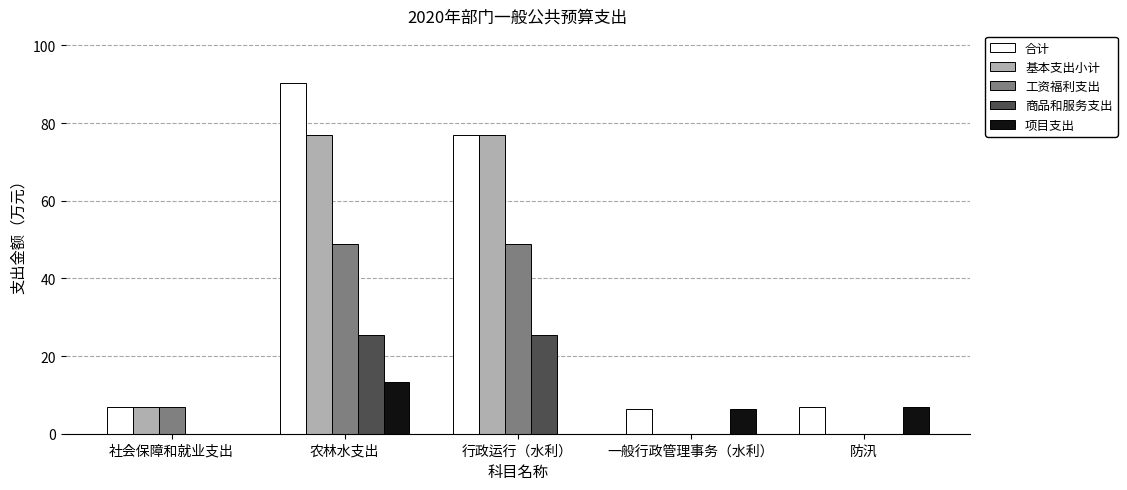

At which category does the chart reach its peak across all series?

农林水支出